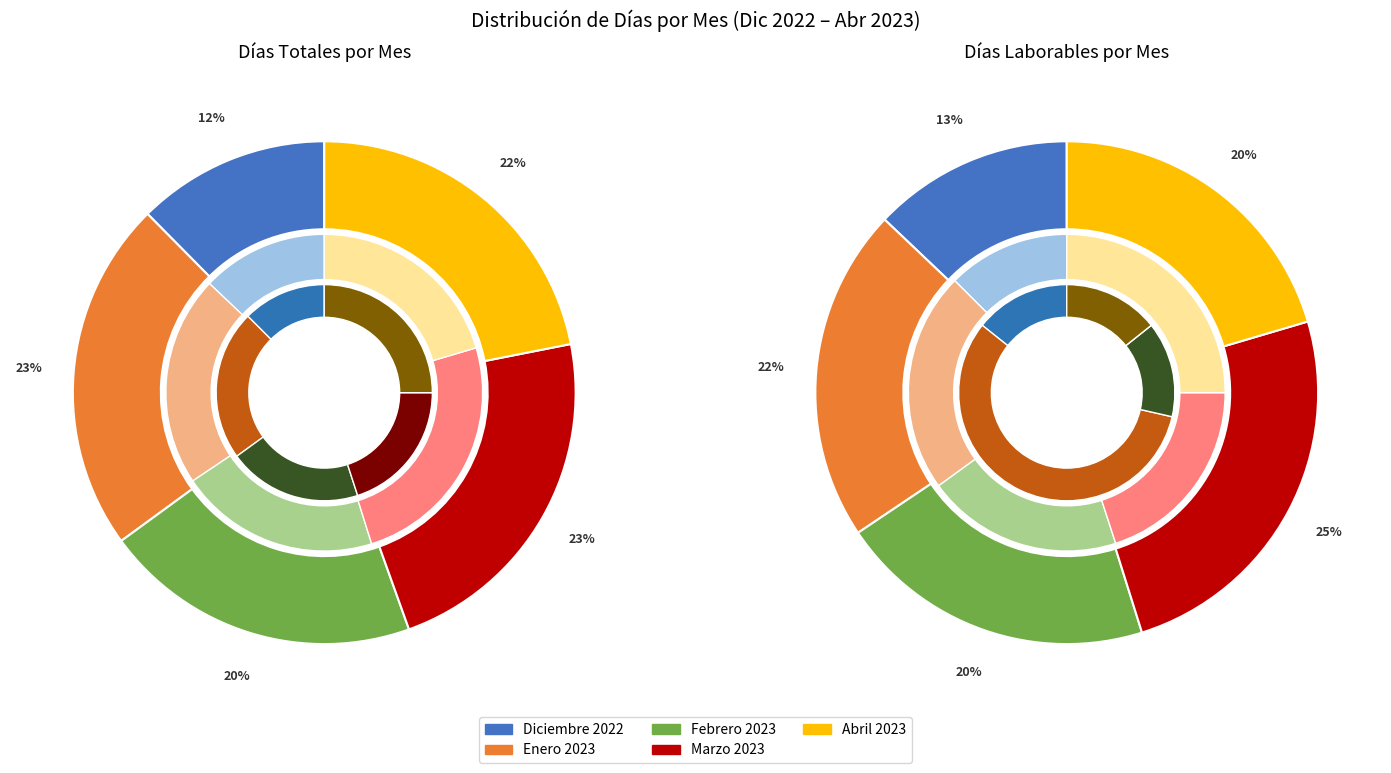

To the nearest percent, what is the difference between the largest and smallest slice percentages?

10%